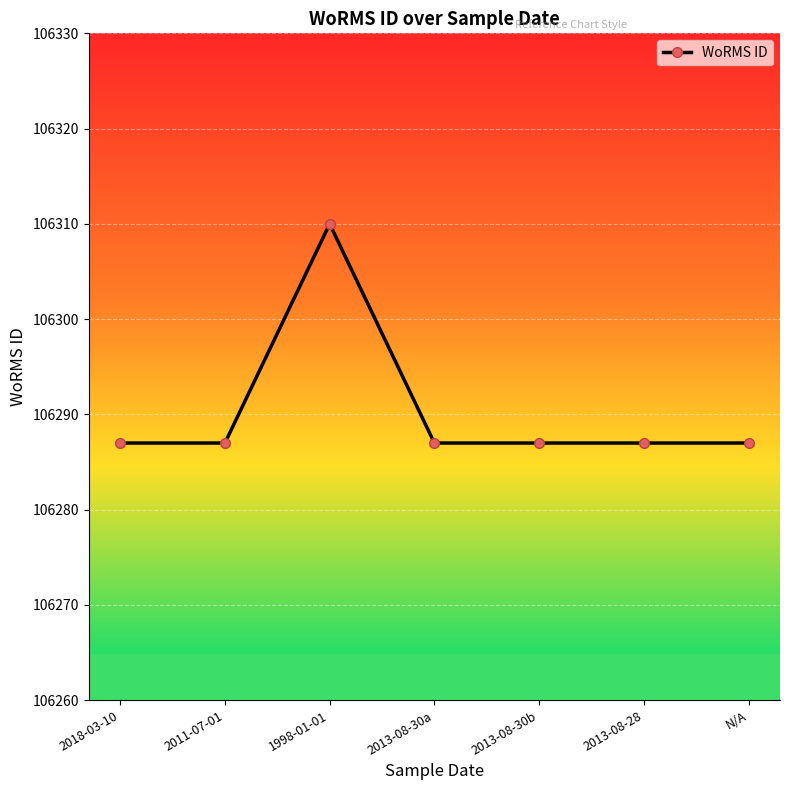

Does the chart have visible grid lines?

Yes